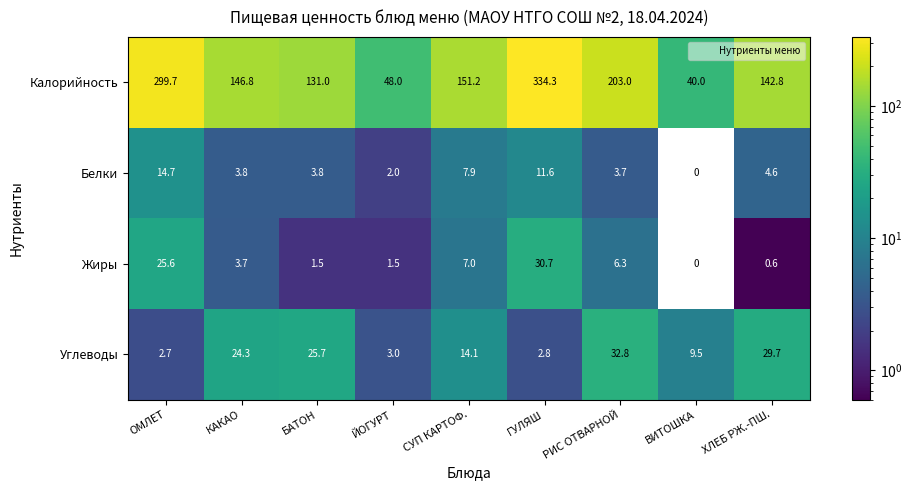

At which label does Калорийность first exceed 146?

ОМЛЕТ